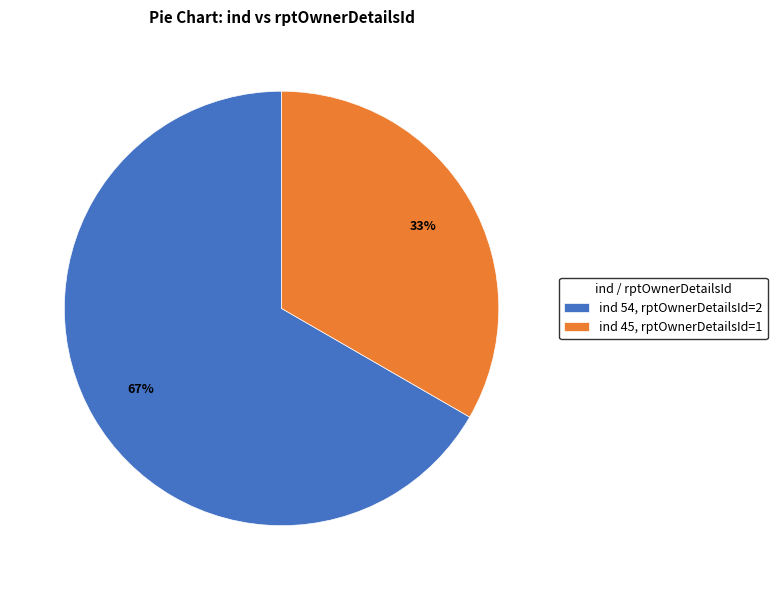

Is the sum of ind 45, rptOwnerDetailsId=1 and ind 54, rptOwnerDetailsId=2 greater than half?

Yes